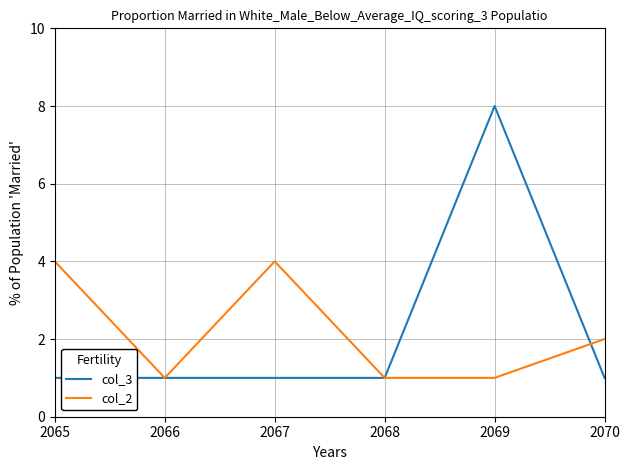

What is the difference between the maximum and second lowest values in the col_2 series?

3